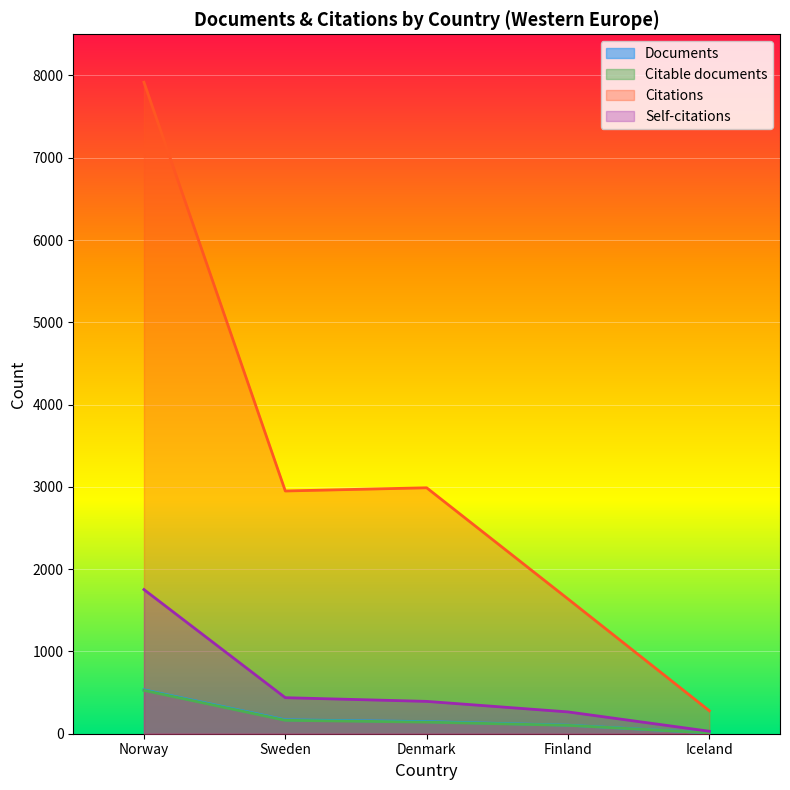

True or false: Citations and Self-citations cross at least once.

False